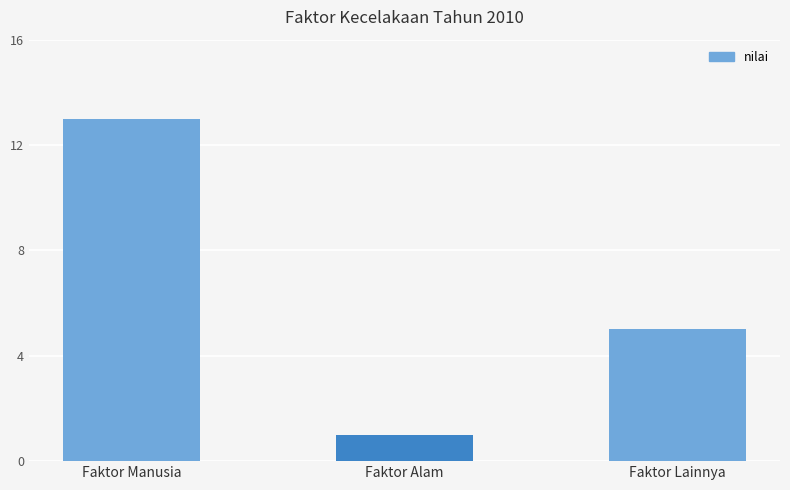

What is the difference between the second highest and minimum values?

4